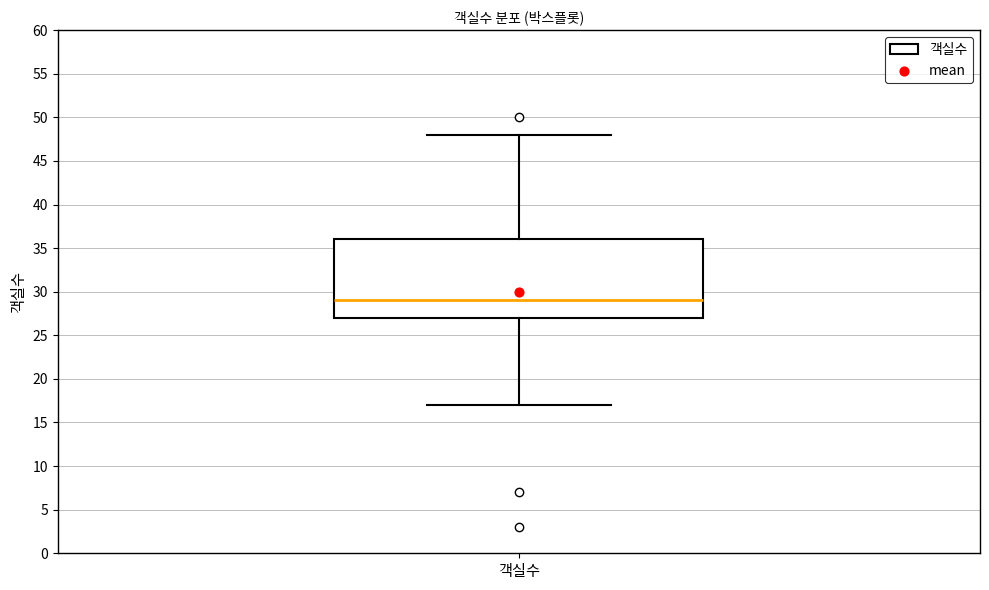

Read this box plot against the y-axis: the position of the median line, the range covered by the box, and the ends of both whiskers. The values are not printed on the chart, so give them approximately, as read against the axis.

median 29, box 27 to 36, whiskers 17 to 48